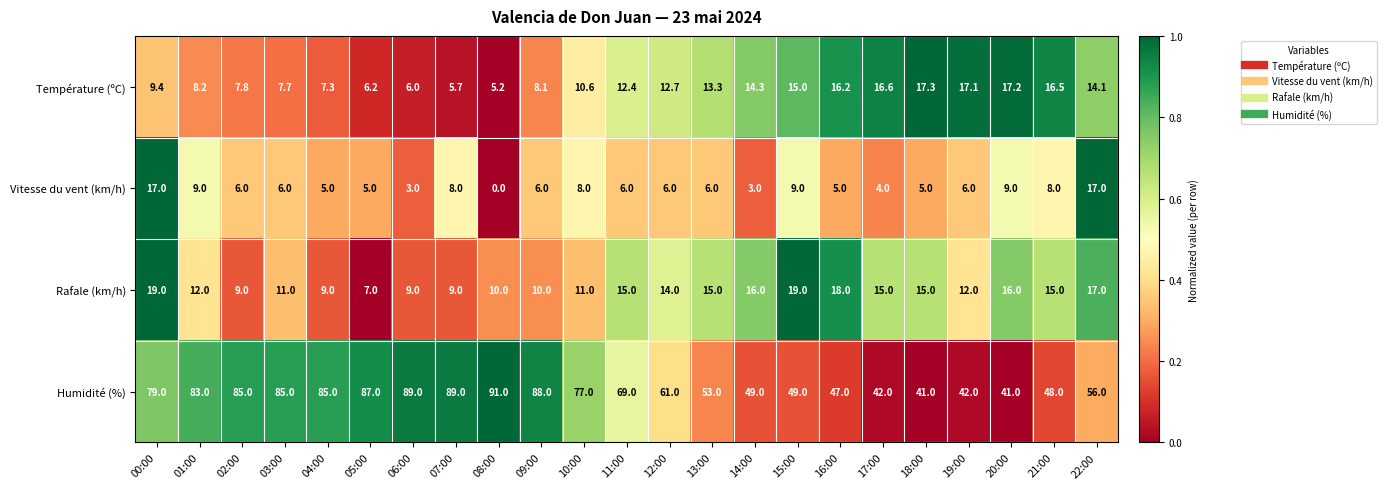

What value does the Humidité (%) series have at 03:00?

85.0